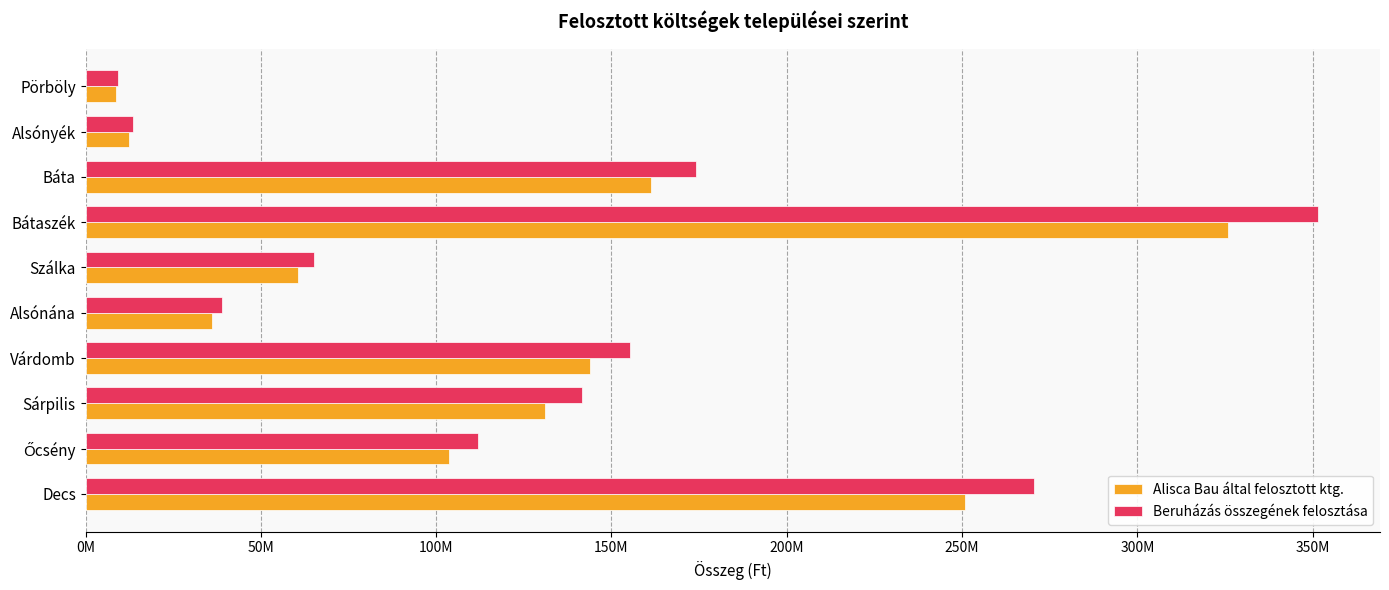

Reading left to right, list all the values displayed in this chart.

Alisca Bau által felosztott ktg.: 250711377.0	103714267.0	131167462.0	143931478.0	35930002.0	60447452.0	325781847.0	161368494.0	12461715.0	8667299.0
Beruházás összegének felosztása: 270595901.8	111940096.0	141570670.2	155347031.1	38779697.2	65241685.4	351620392.1	174167019.0	13450083.7	9354723.4